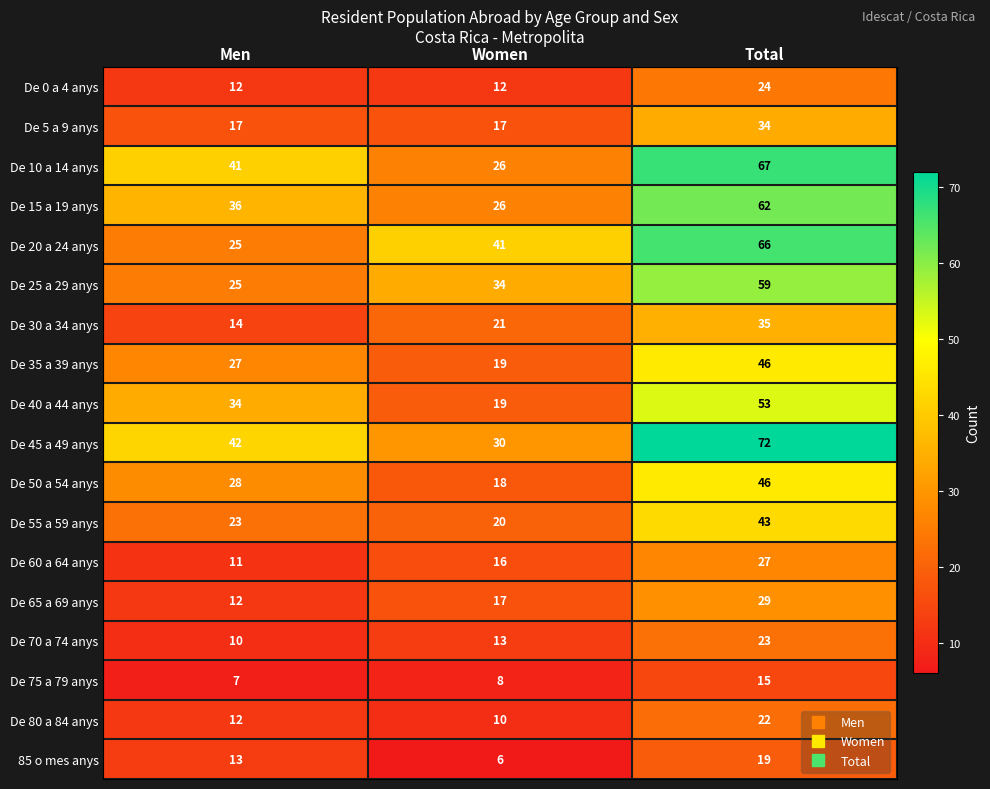

What is the difference between the De 0 a 4 anys values at Total and Men?

12